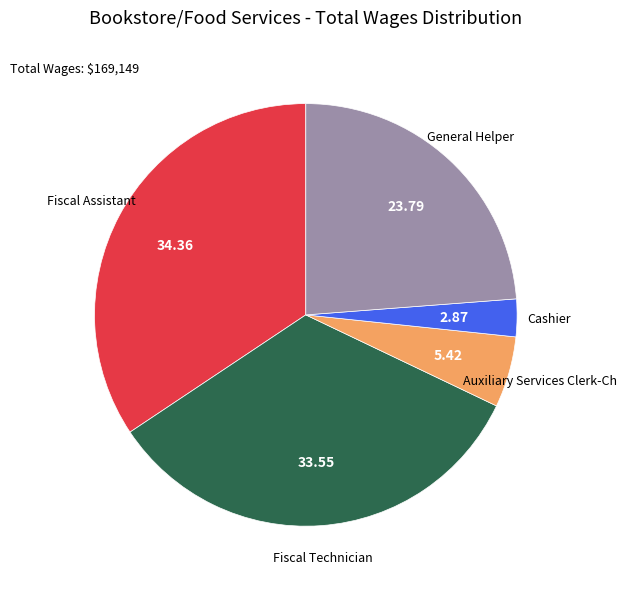

Rank the categories by value from highest to lowest.

Fiscal Assistant, Fiscal Technician, General Helper, Auxiliary Services Clerk-Ch, Cashier